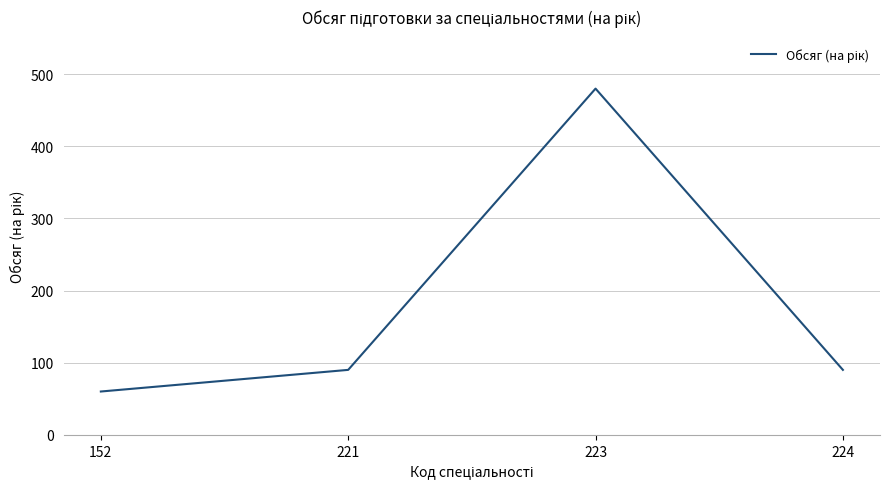

Reading left to right, what are all the values shown in this chart?

152=60	221=90	223=480	224=90